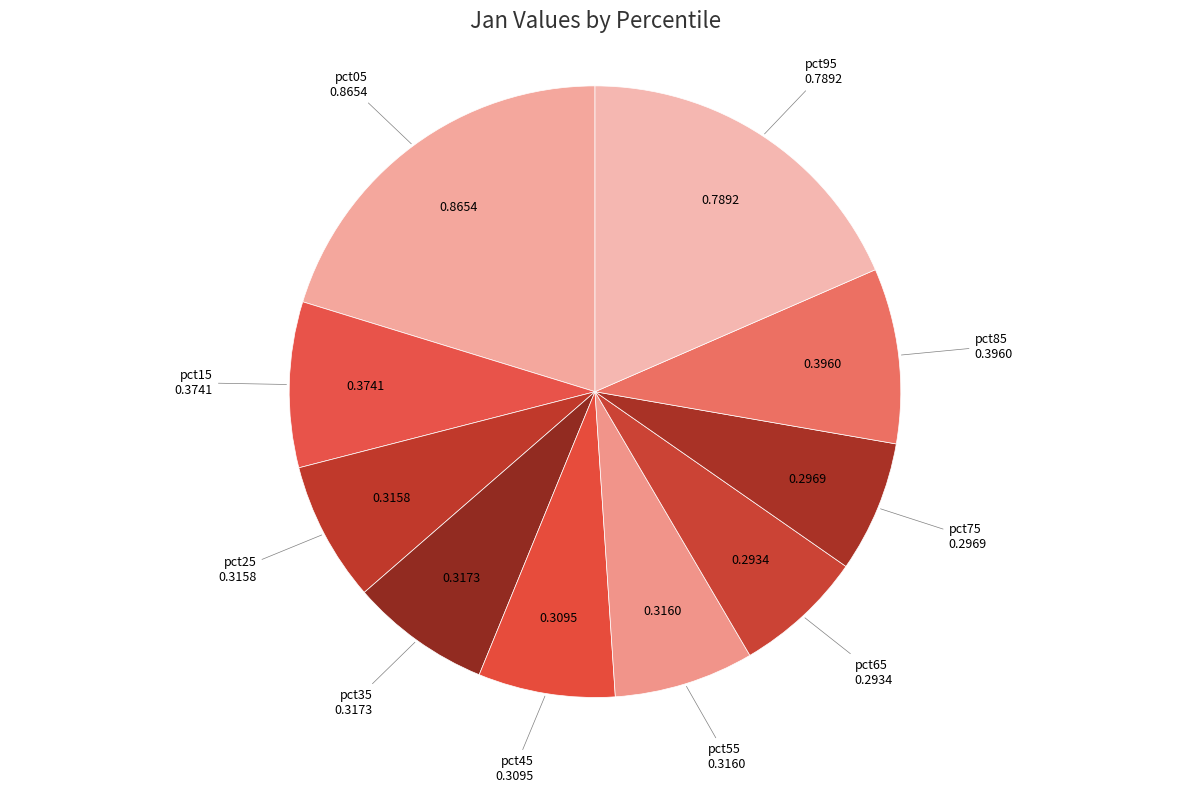

The pct55 slice represents 16% of the pie. True or false?

False